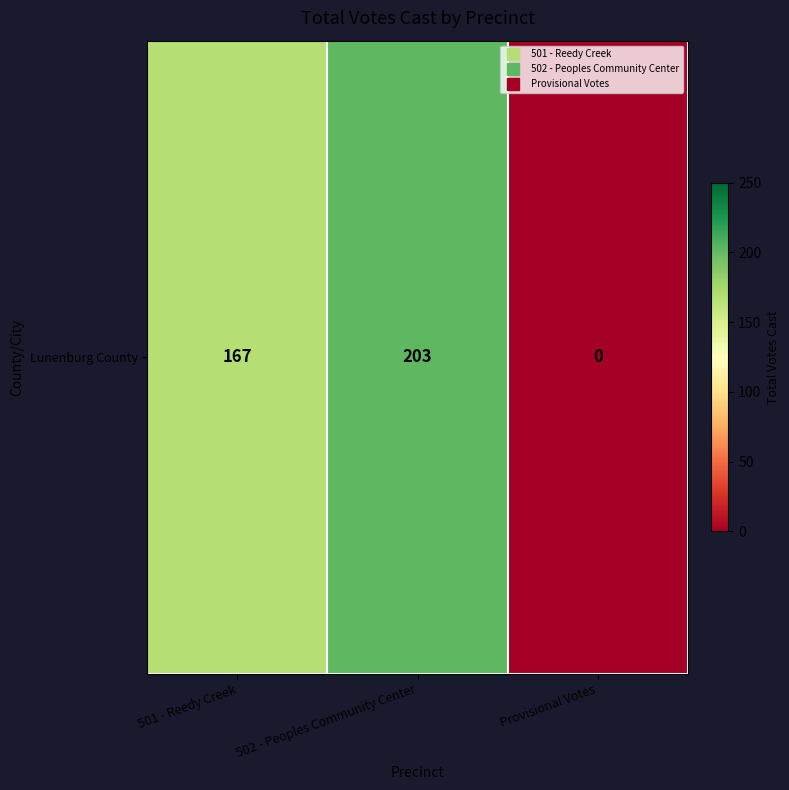

At which category does the chart reach its peak across all series?

502 - Peoples Community Center